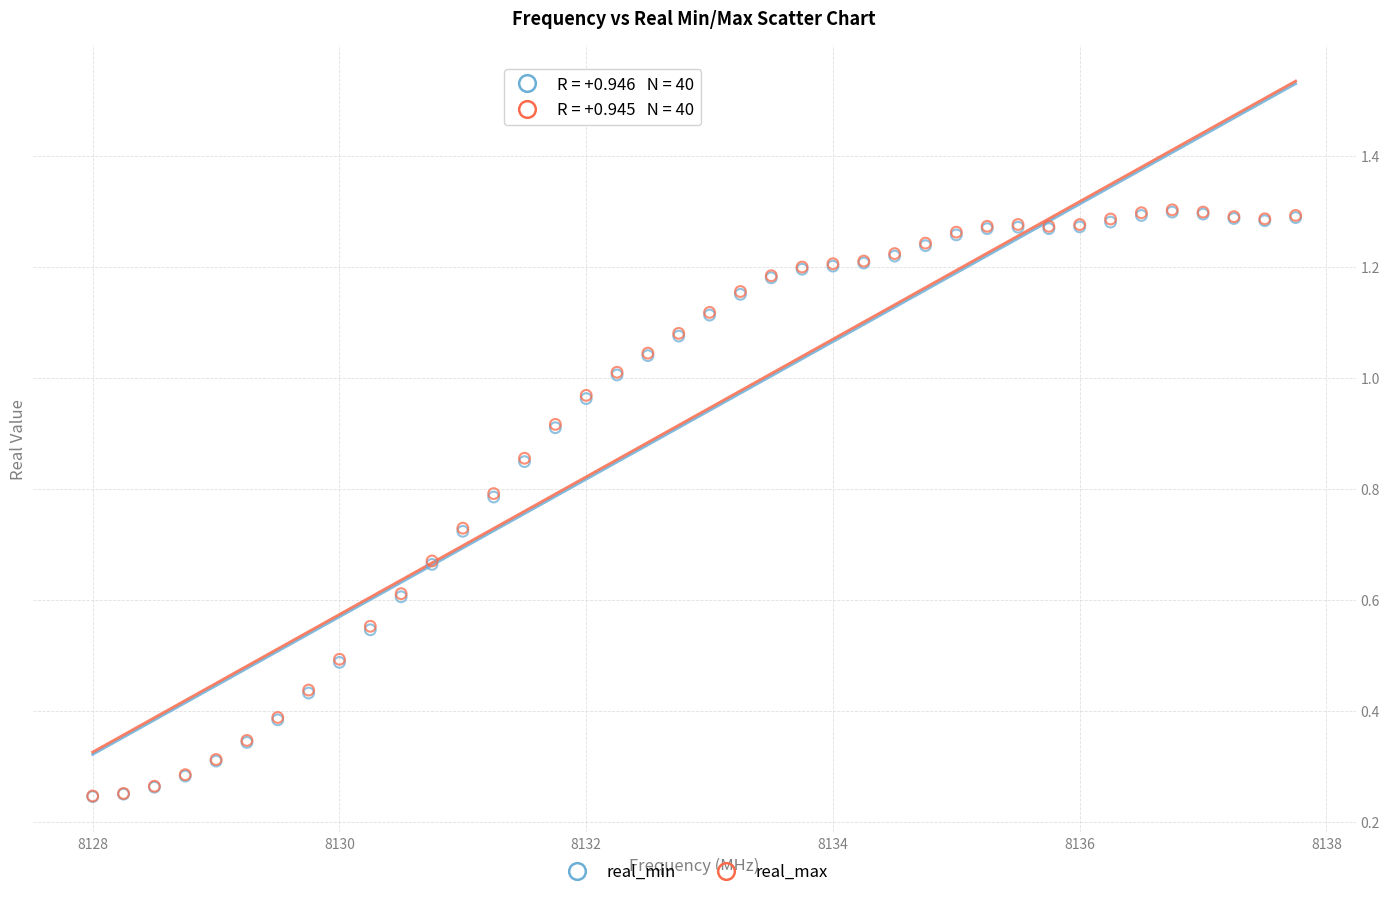

What are all the series names shown in the legend?

real_min, real_max